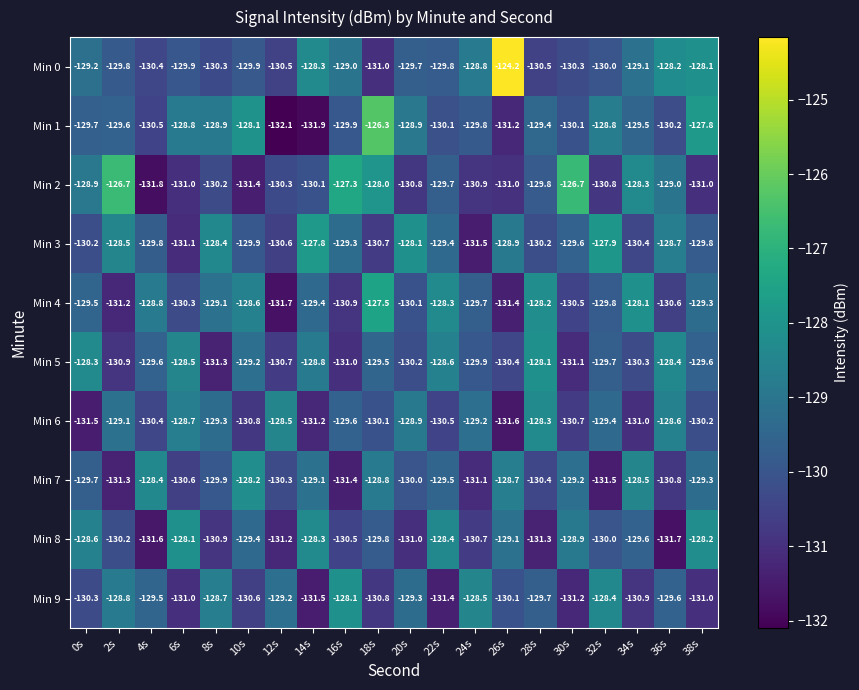

True or false: Min 8 has a value of -42.8 at 26s.

False